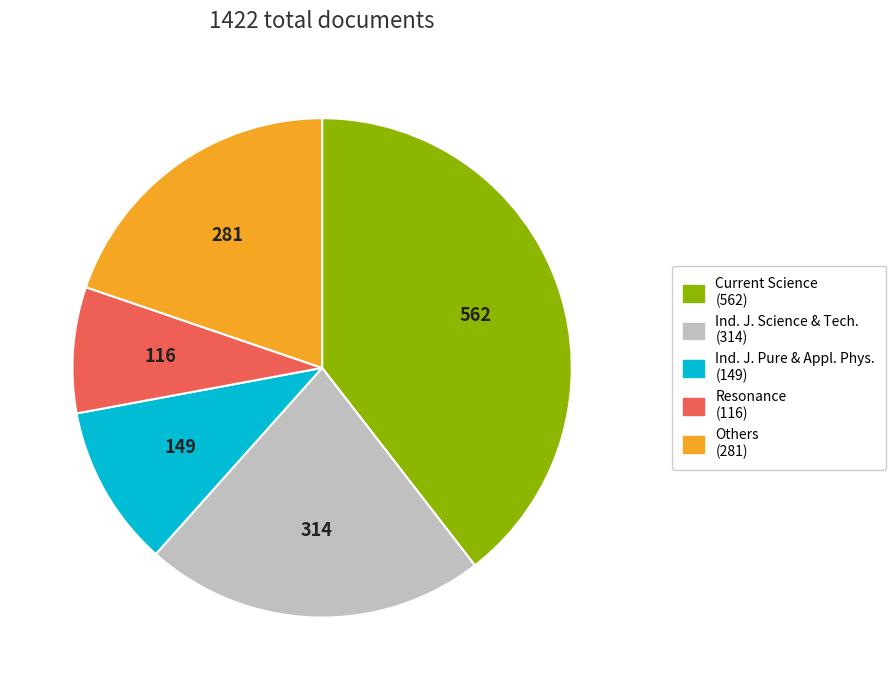

How many segments does this pie chart have?

5